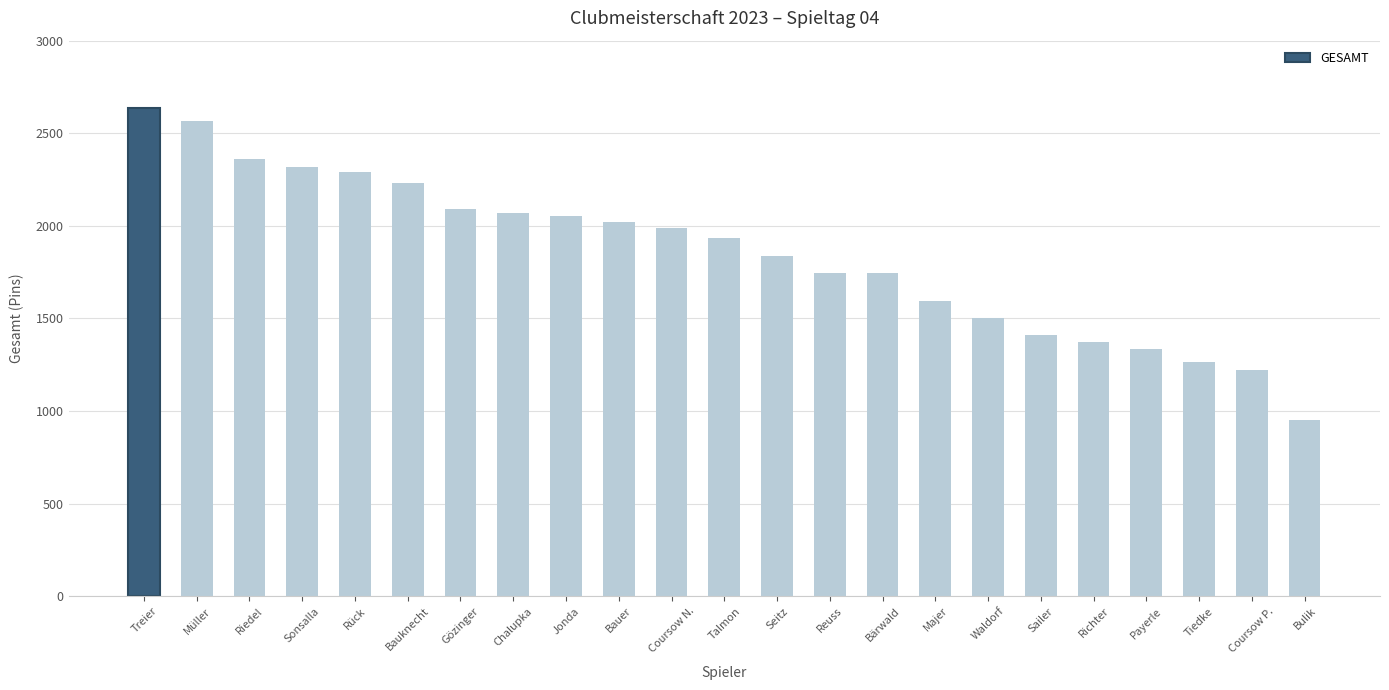

Is it true that the value at Reuss is 1748?

True